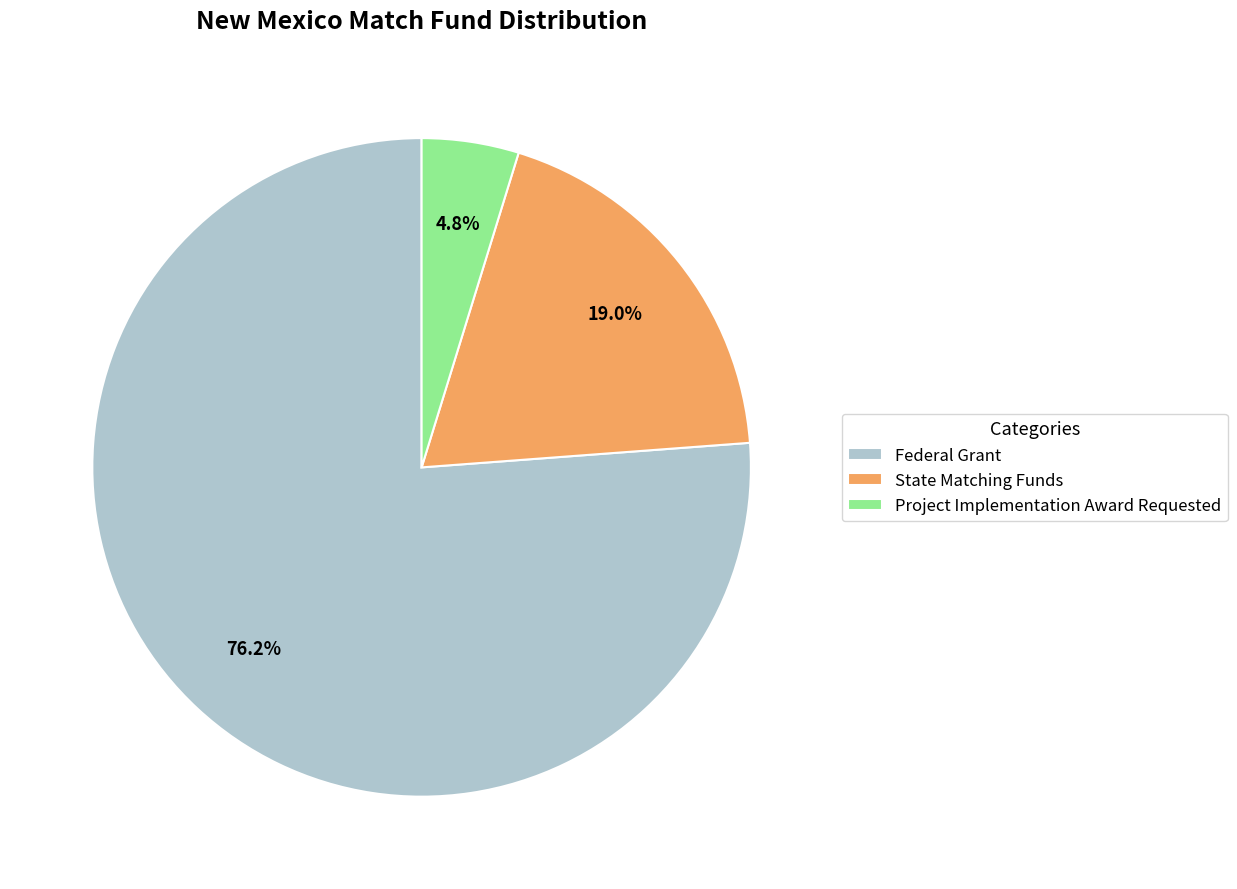

What is the total percentage of Federal Grant and State Matching Funds?

95.2%